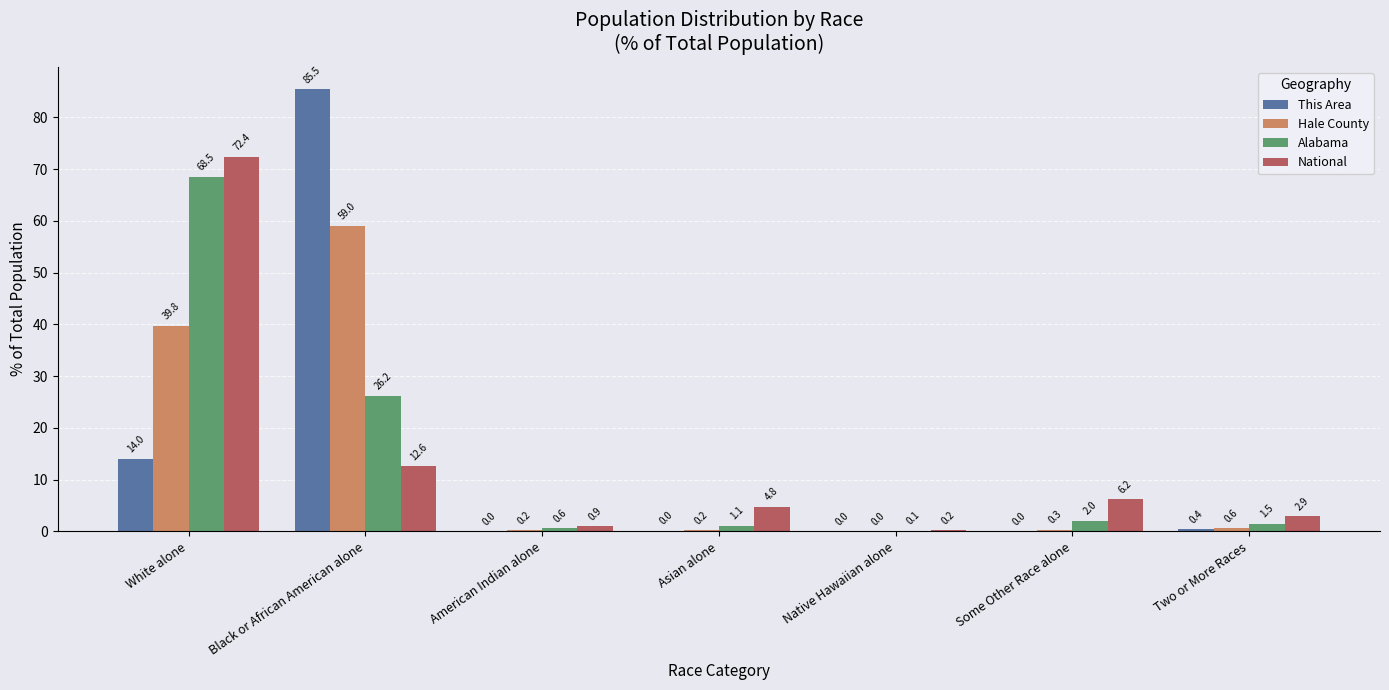

What is the total value across all series at Asian alone?

6.1